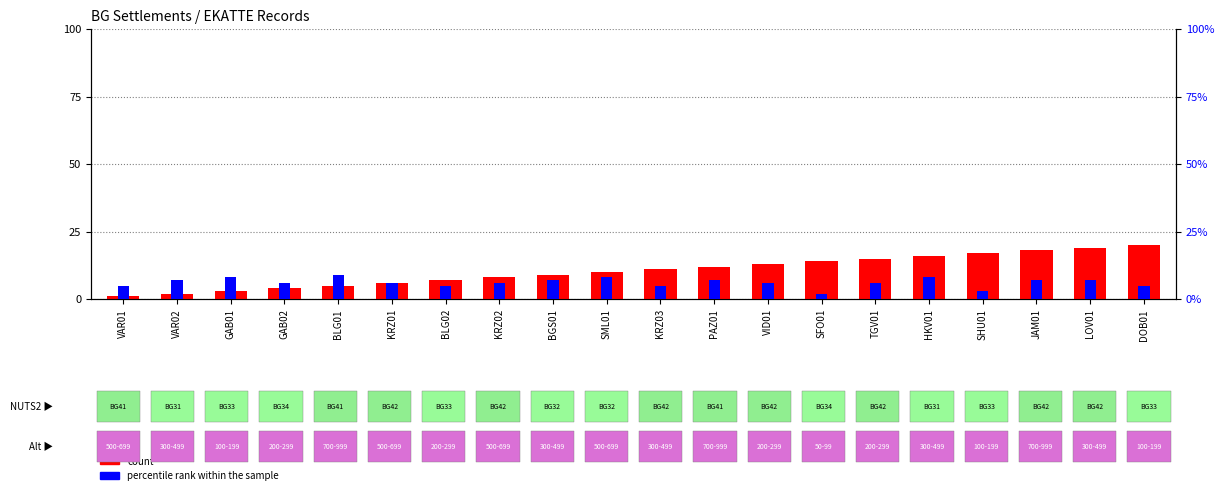

Where does the count series first go above 11?

PAZ01